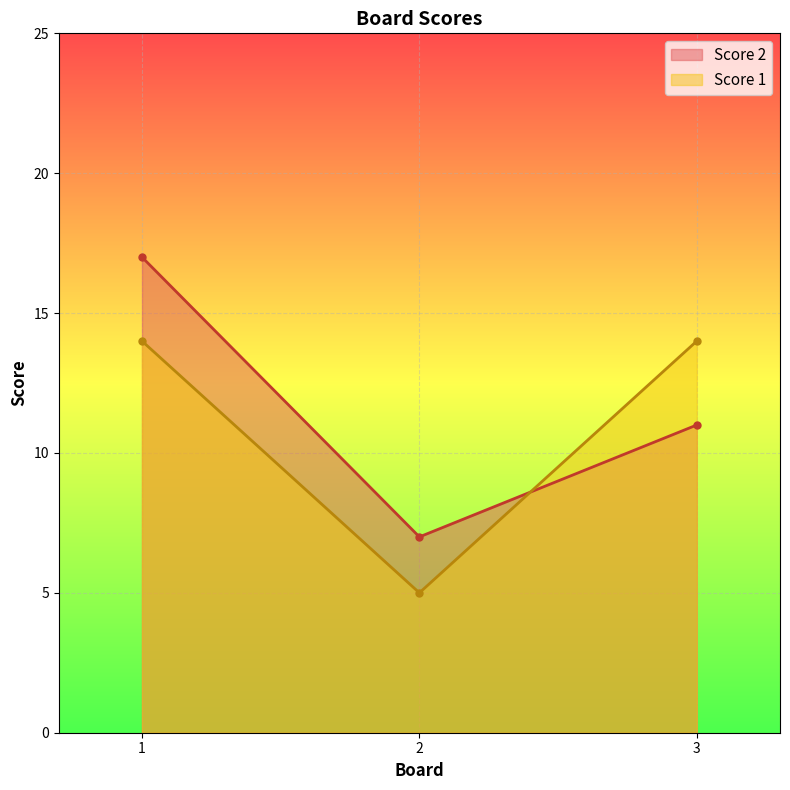

Which has a higher value, 3 or 1?

1